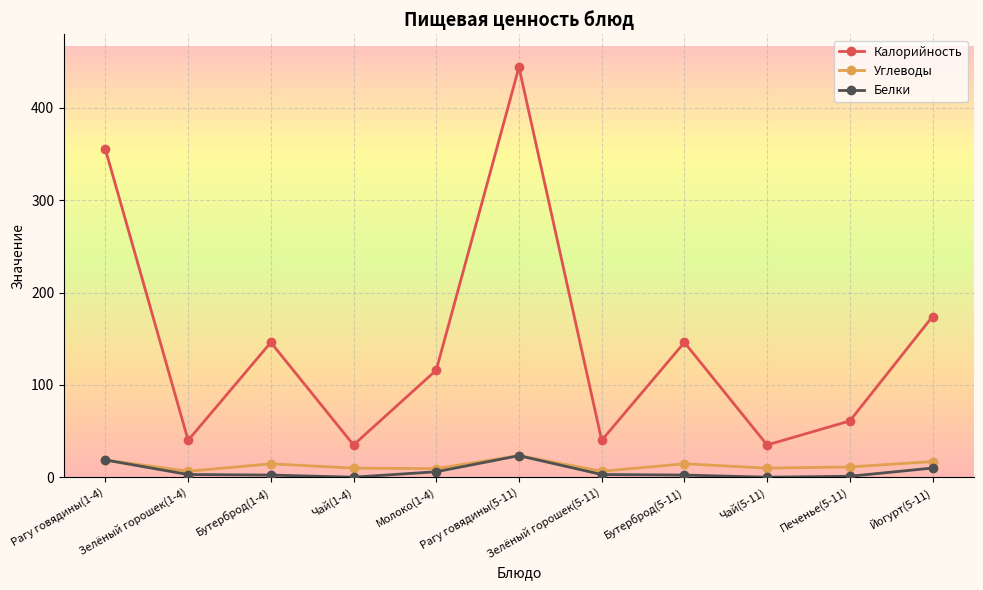

True or false: Белки and Калорийность intersect in this chart.

False